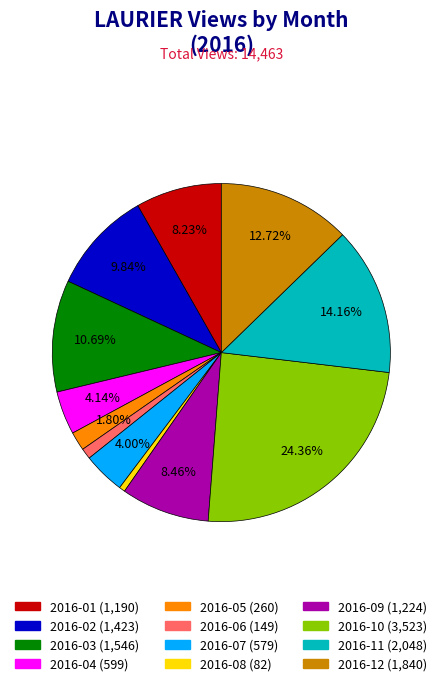

Does 2016-05 represent more than half of the total?

No